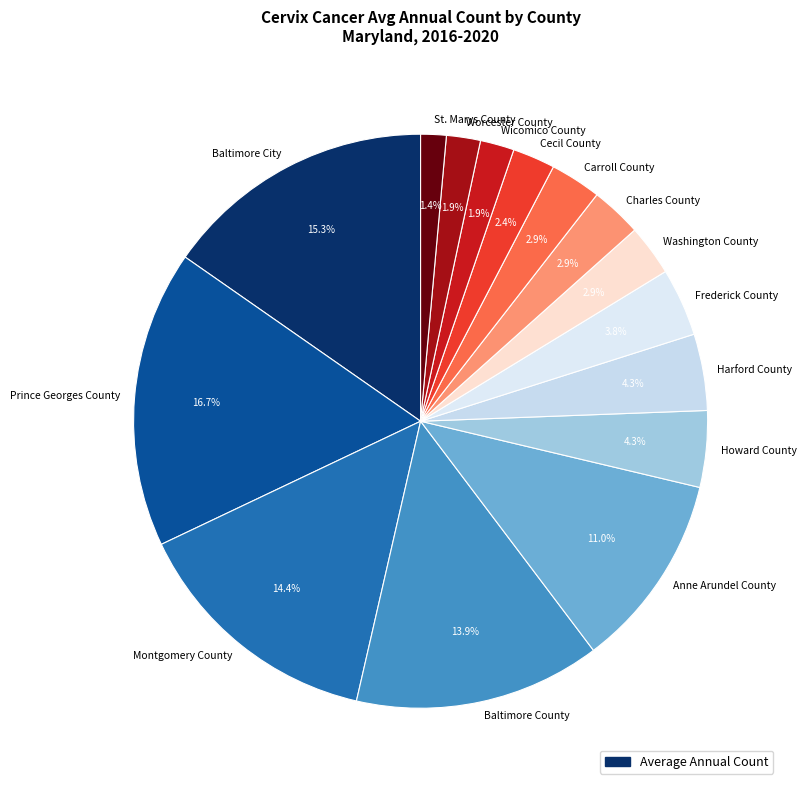

The Cecil County slice represents 2% of the pie. True or false?

True